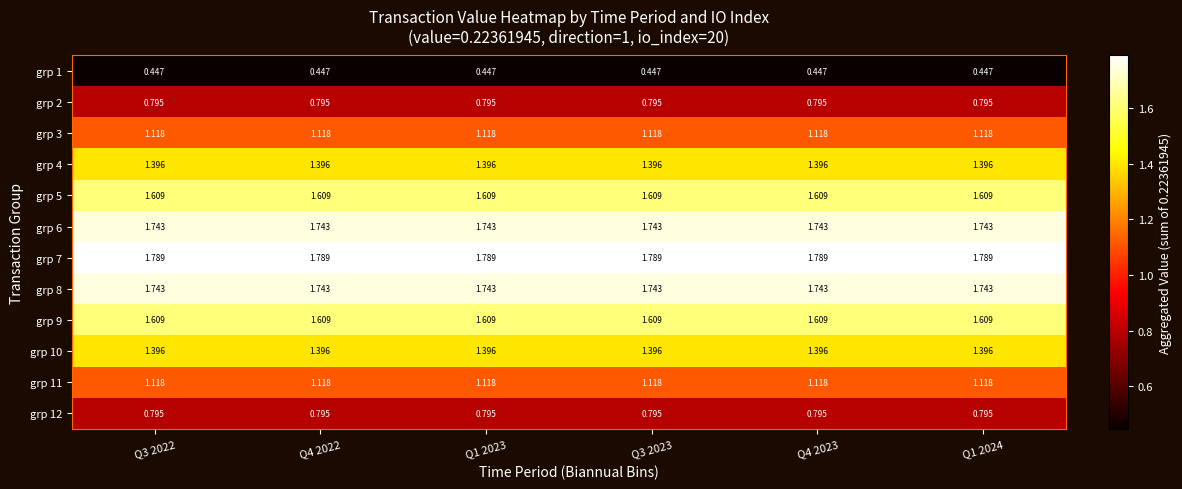

Is the value of grp 2 at Q1 2024 greater than the value of grp 10 at Q3 2022?

No